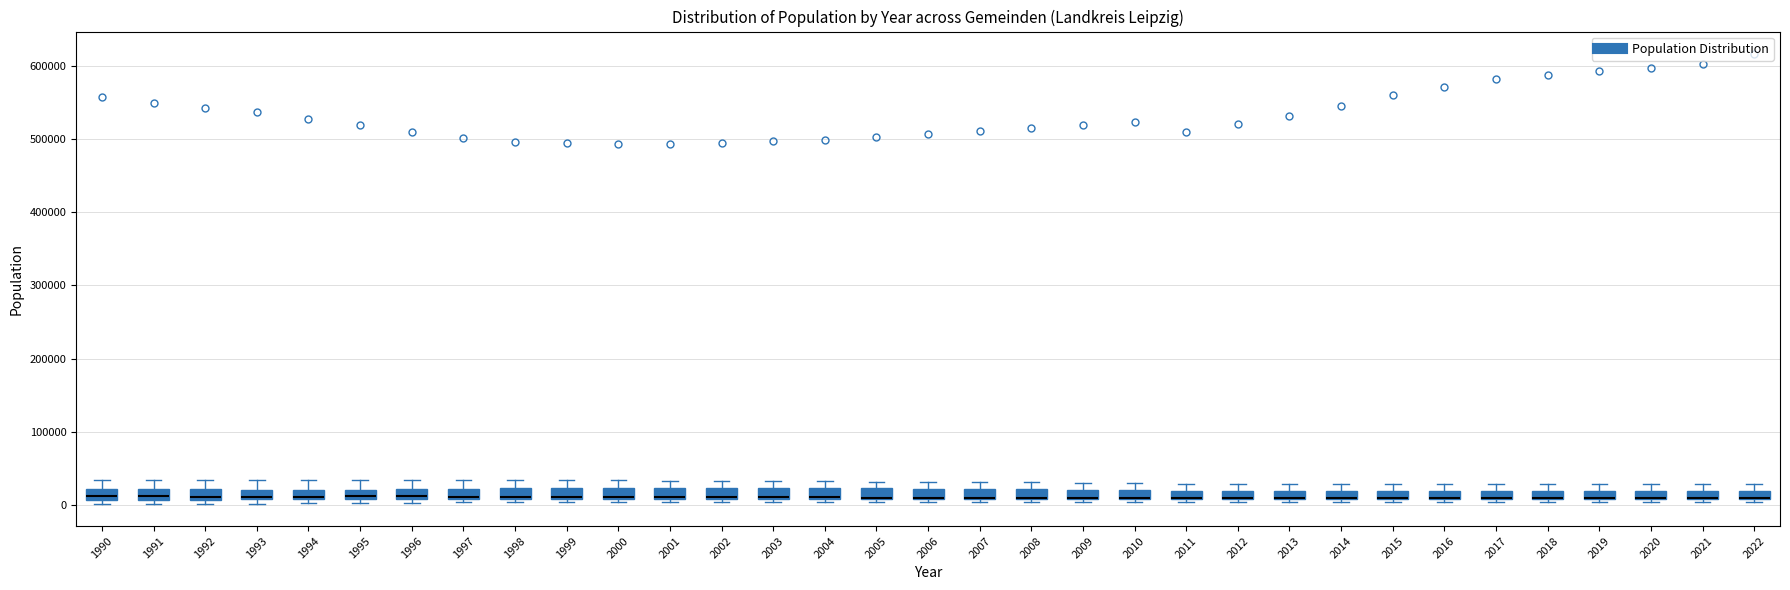

Where is the lower edge of the box at x = 1995 on the y-axis? The values are not printed on the chart, so give them approximately, as read against the axis.

10000